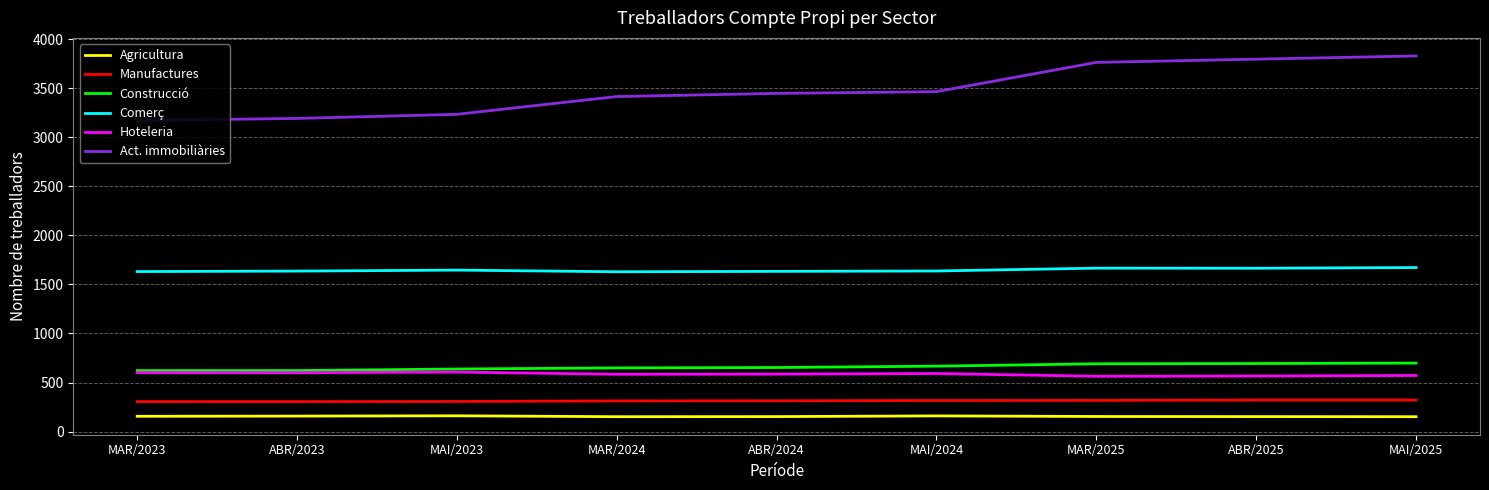

True or false: Comerç and Act. immobiliàries intersect in this chart.

False